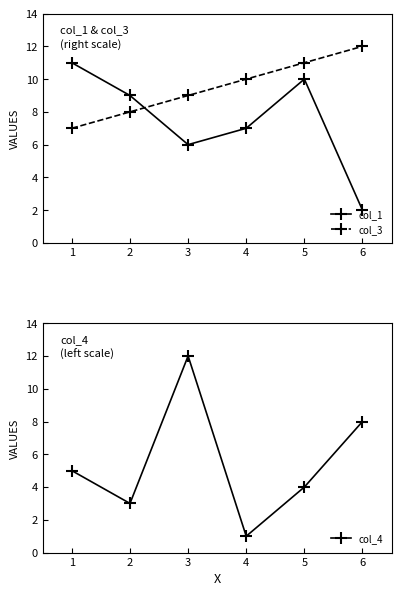

True or false: col_1 has a value of 9 at 2.

True